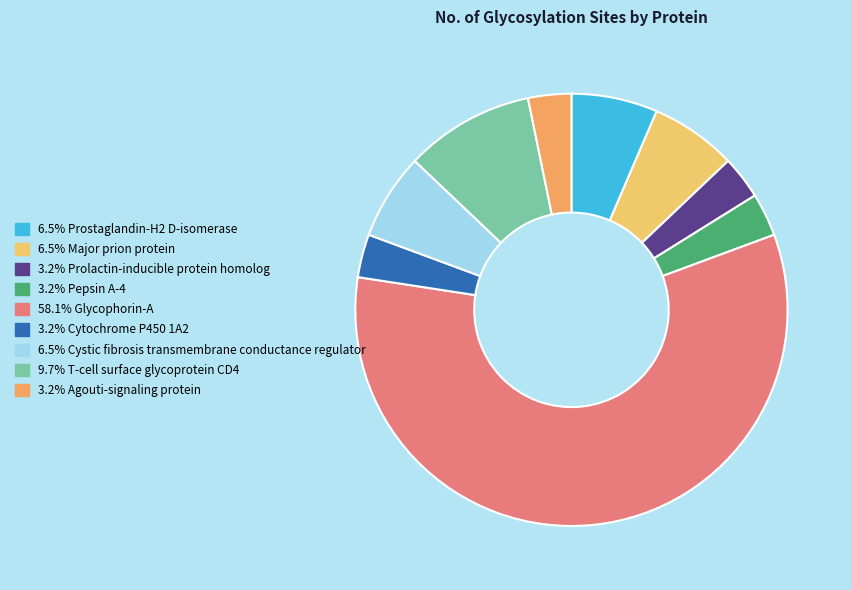

What is the largest slice in the pie chart?

Glycophorin-A